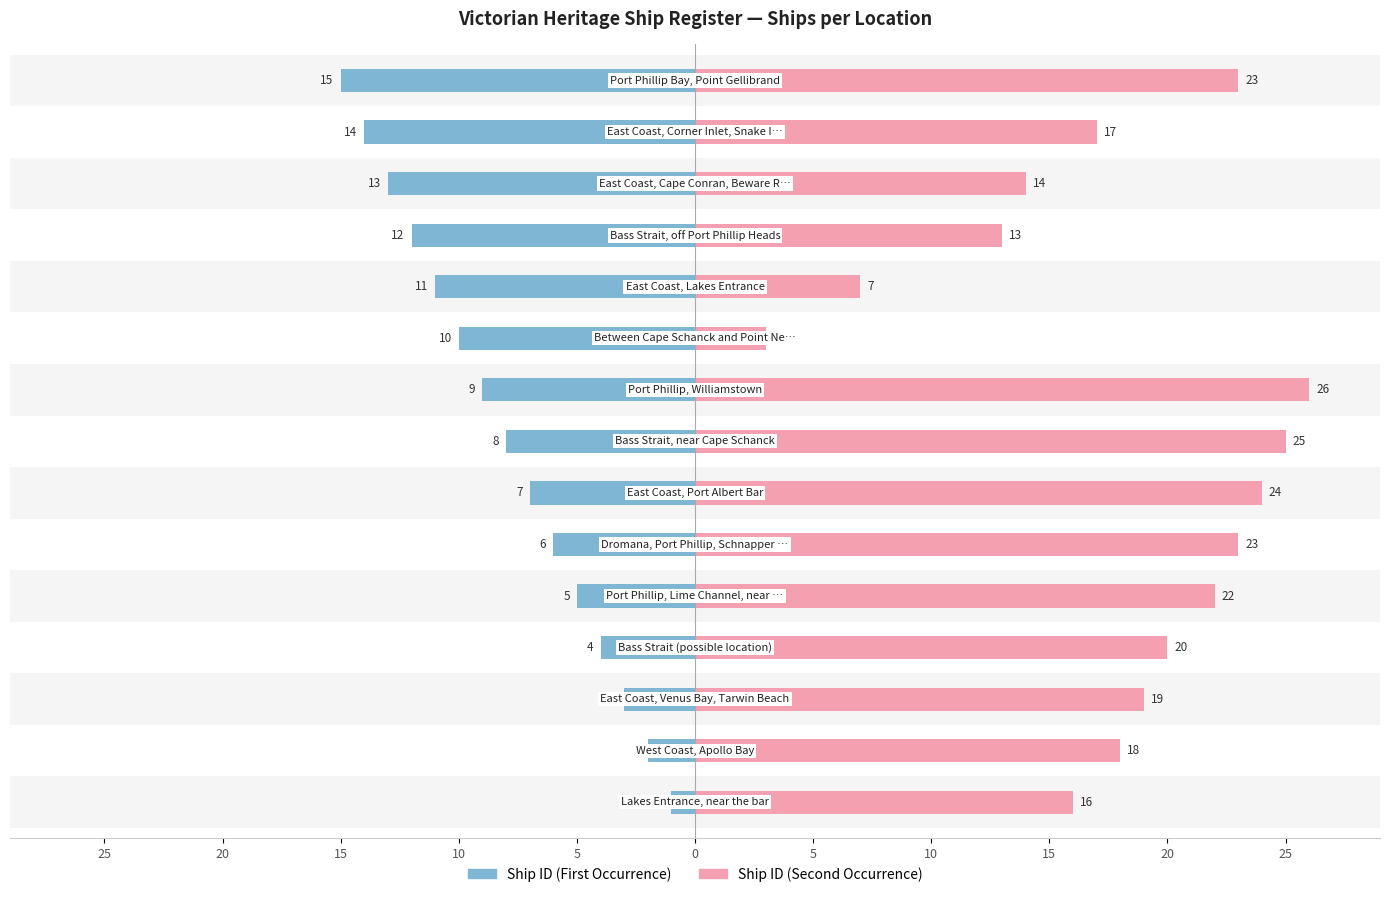

What is the average value of the Ship ID (Second Occurrence) series?

18